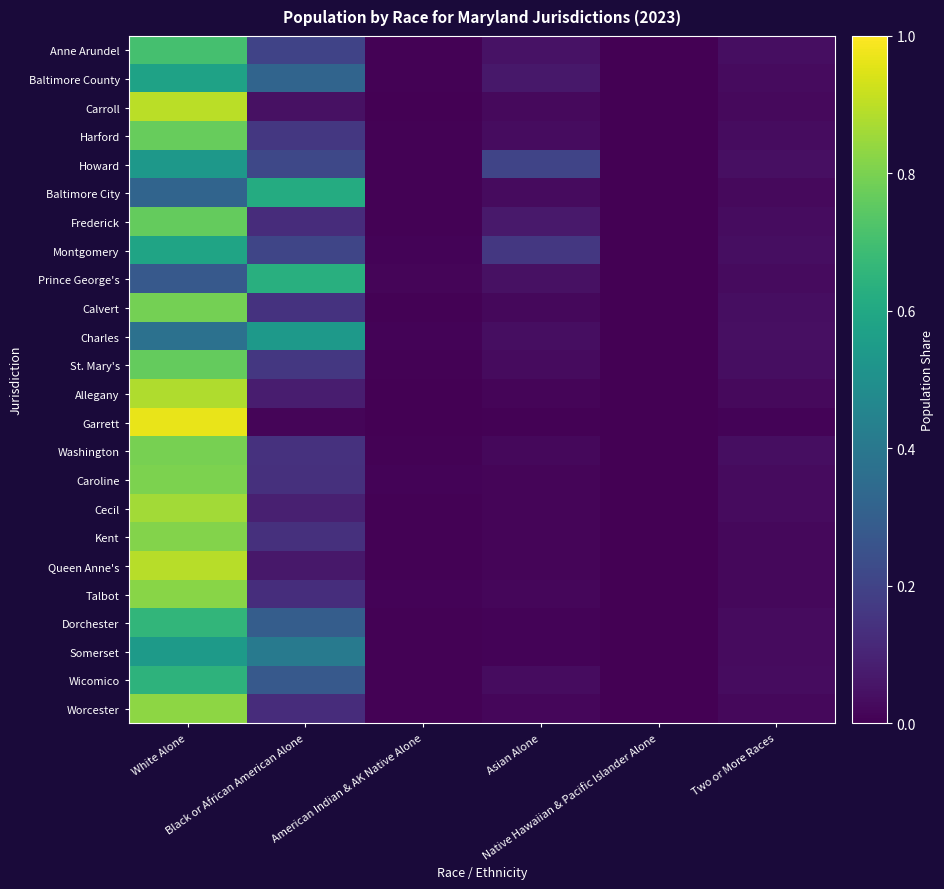

At how many categories does at least one series exceed 0?

6